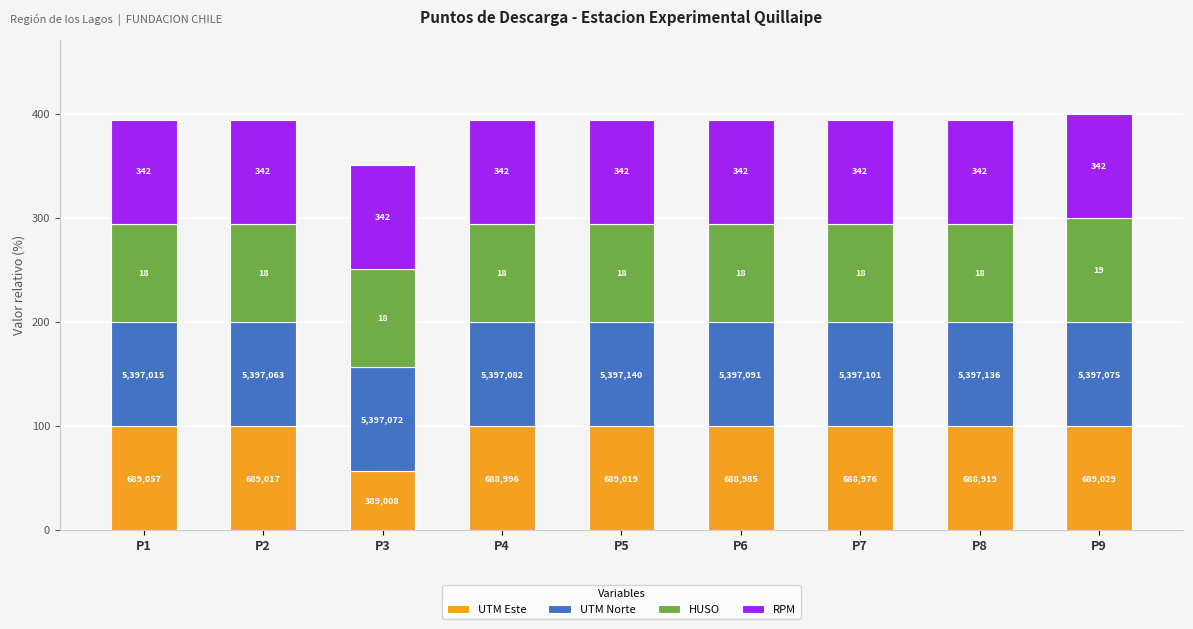

Read the UTM Este value at P6.

100.0